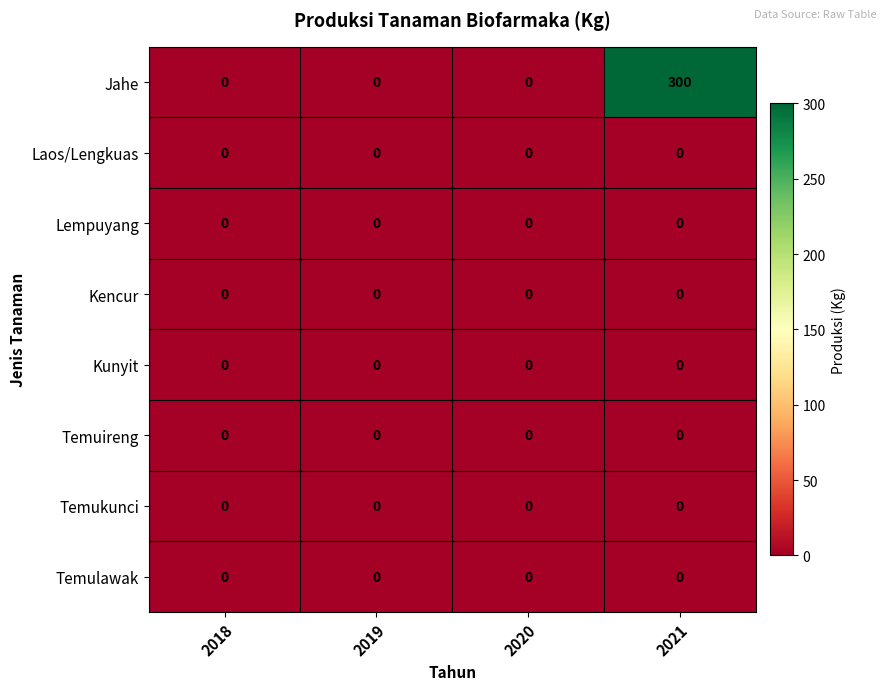

Which series has the widest spread of values?

Jahe